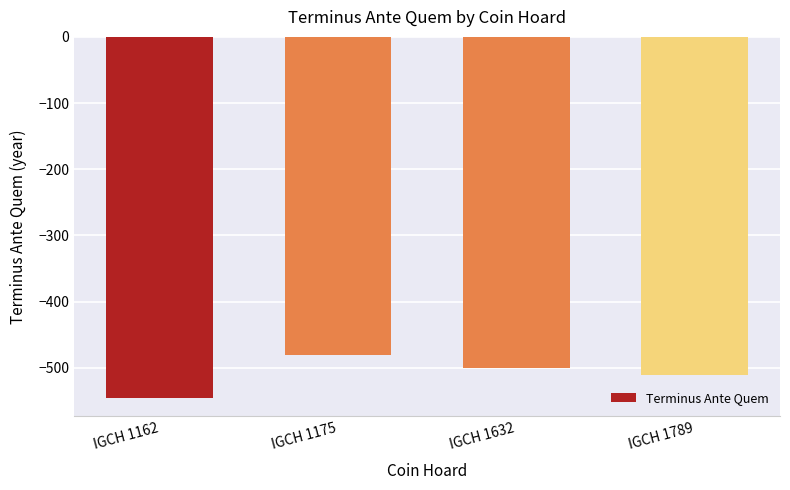

What is the difference between the second highest and second lowest values?

11